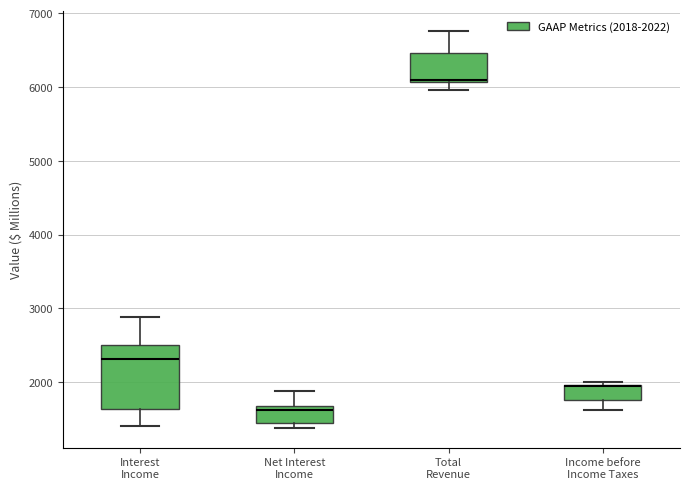

Comparing the boxes themselves (not the whiskers), which one is the tallest?

Interest Income